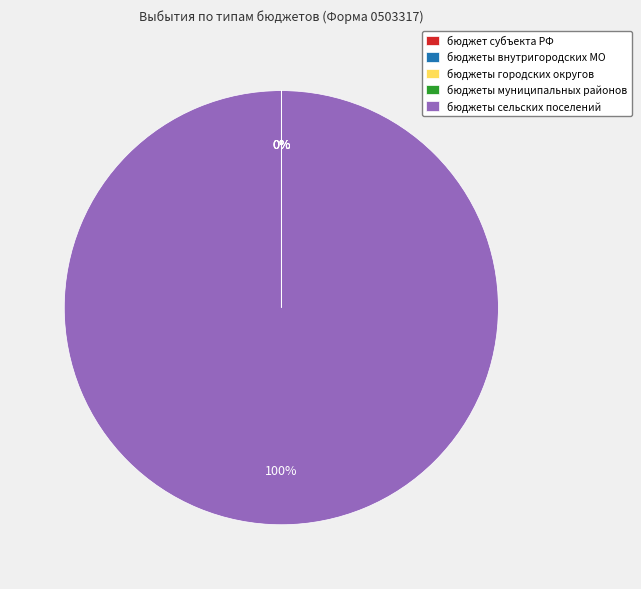

Which category has the biggest portion of the pie?

бюджеты сельских поселений